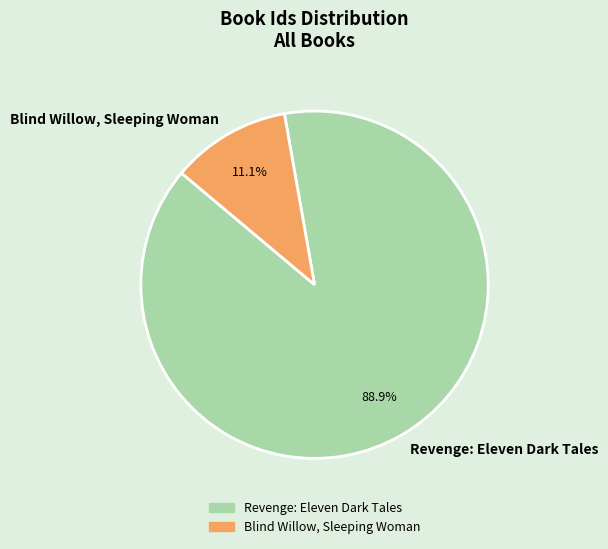

To the nearest percent, what portion does Revenge: Eleven Dark Tales represent?

89%